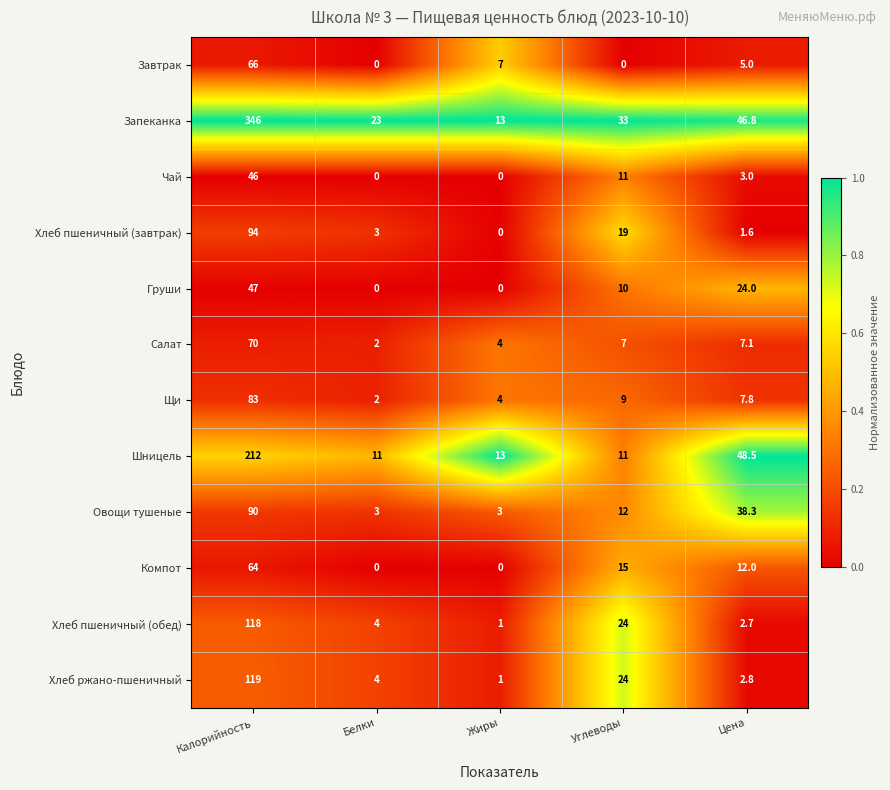

Between Калорийность and Жиры, which series saw the biggest shift?

Запеканка